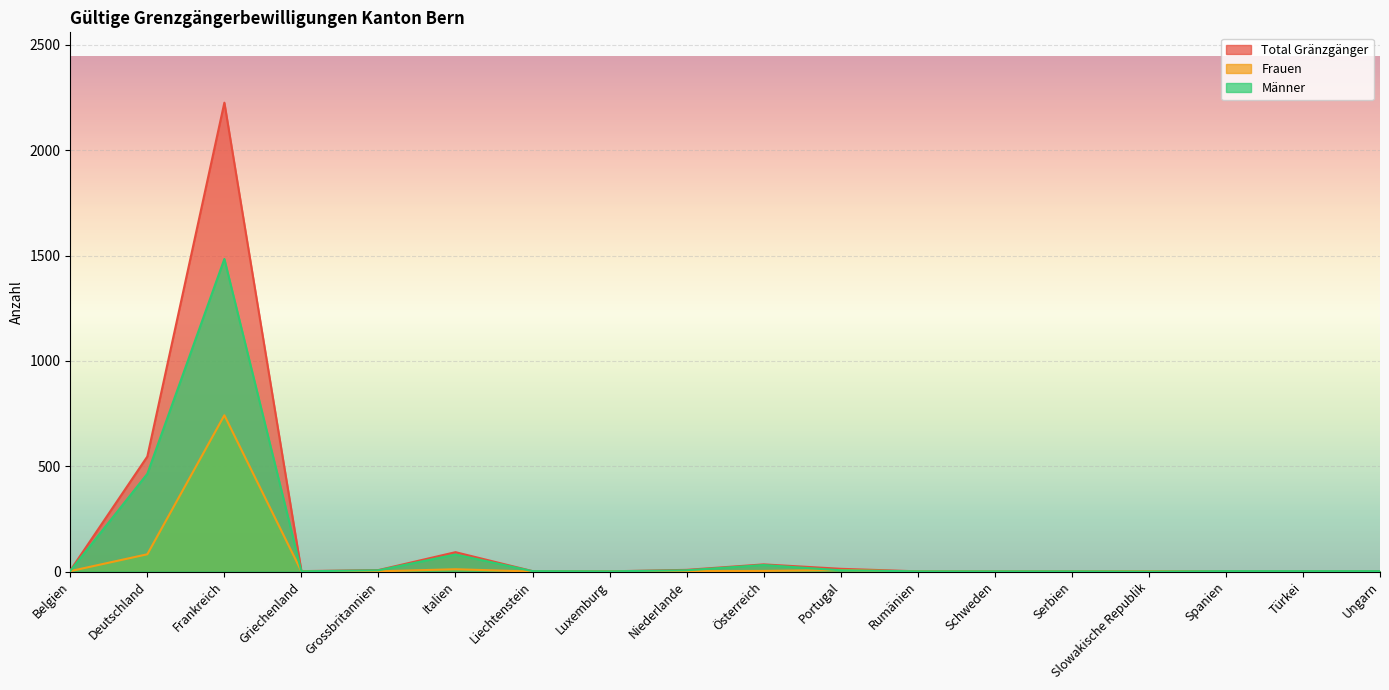

What is the sum of the Total Gränzgänger values at Deutschland and Spanien?

548